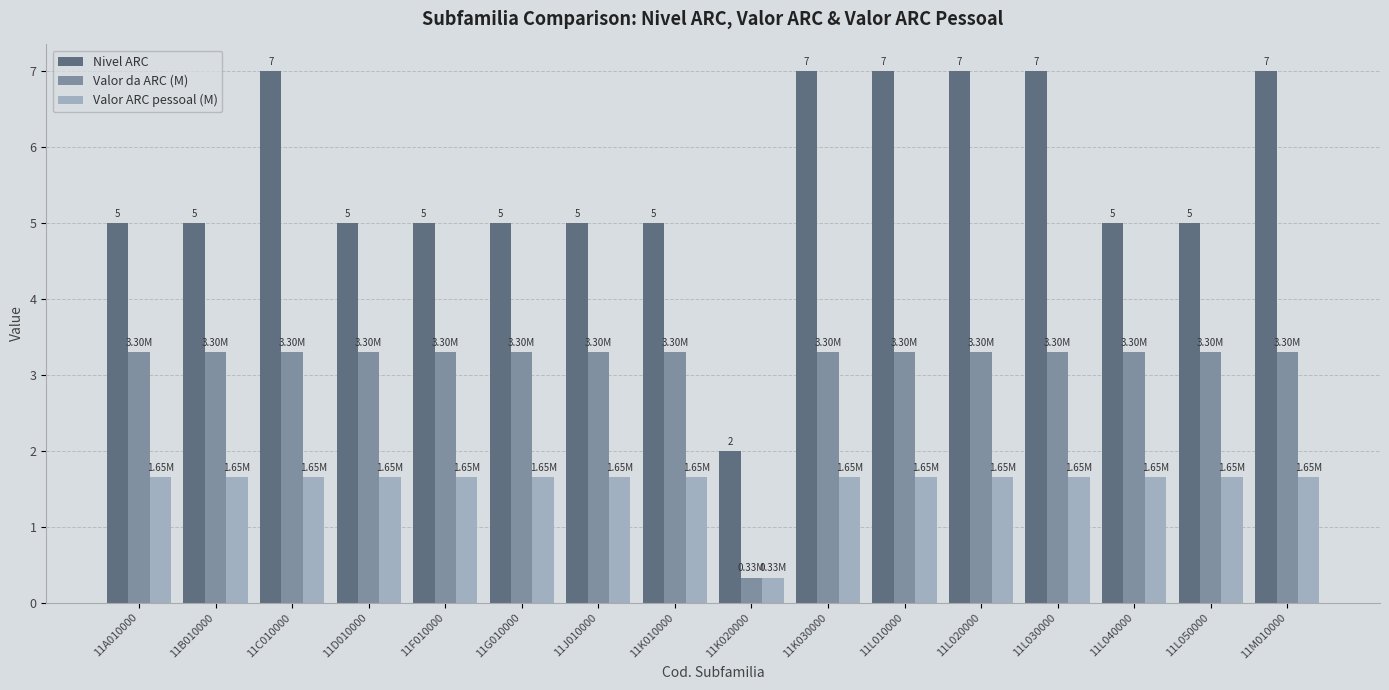

What is the label of the 12th bar from the left?

11L020000